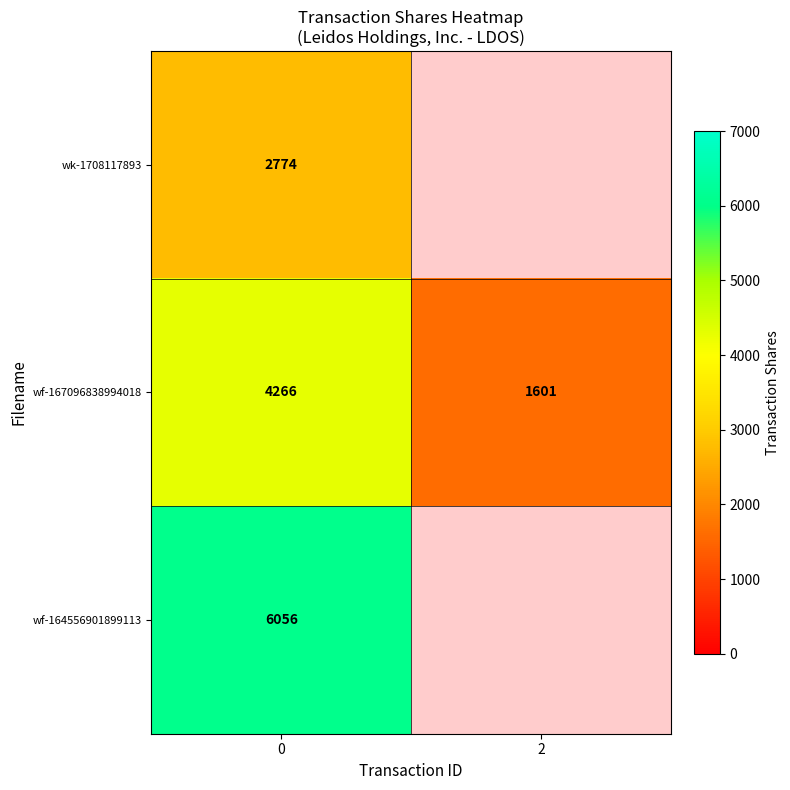

What is the difference between the maximum and minimum values in the wf-167096838994018 series?

2665